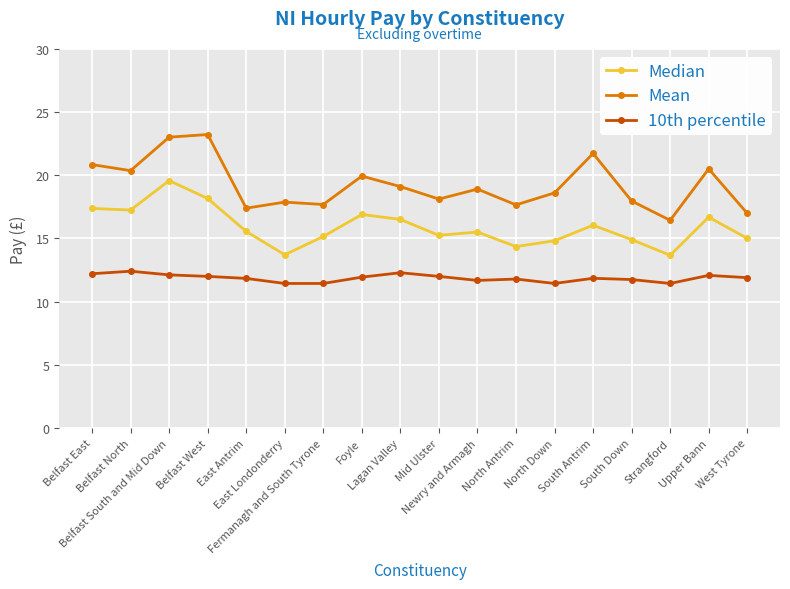

True or false: 10th percentile has a value of 16.3 at Strangford.

False